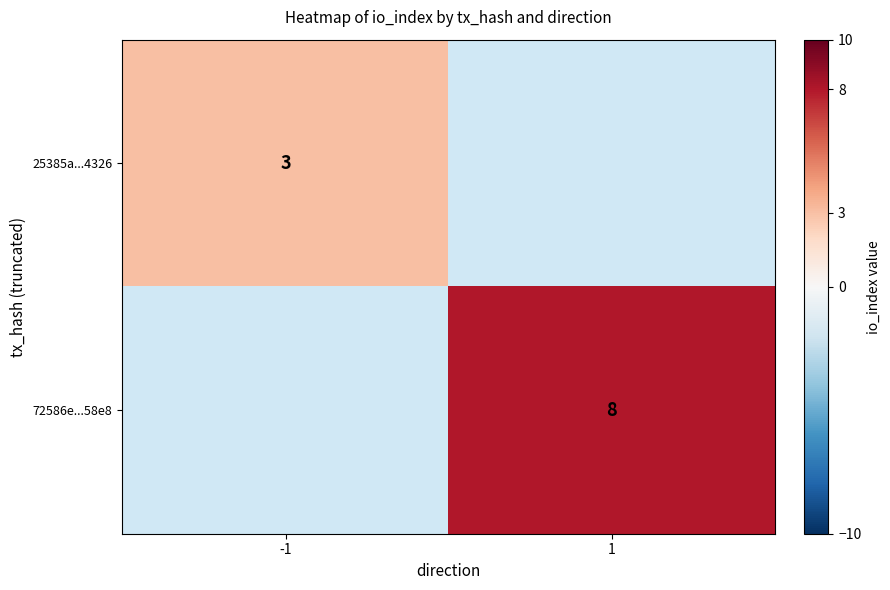

True or false: 25385a...4326 has a value of 1 at -1.

False